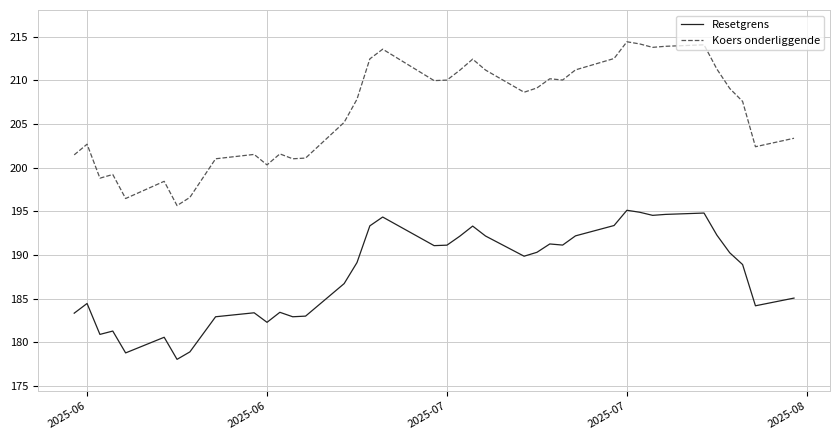

List the series in order of their peak value, lowest first.

Resetgrens, Koers onderliggende